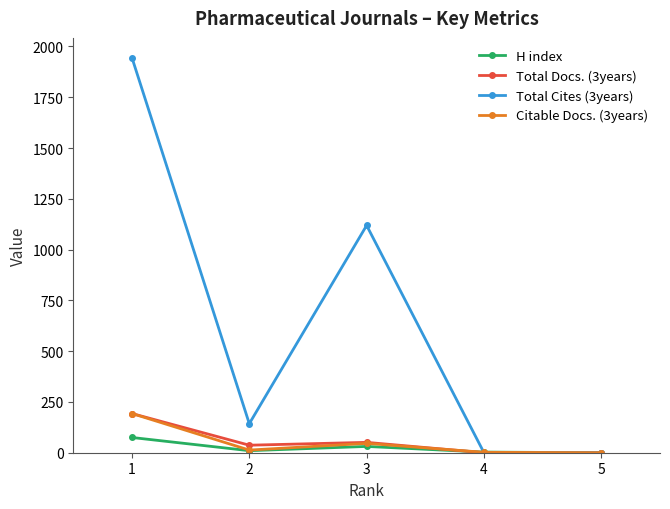

Which series has the largest range (max minus min)?

Total Cites (3years)